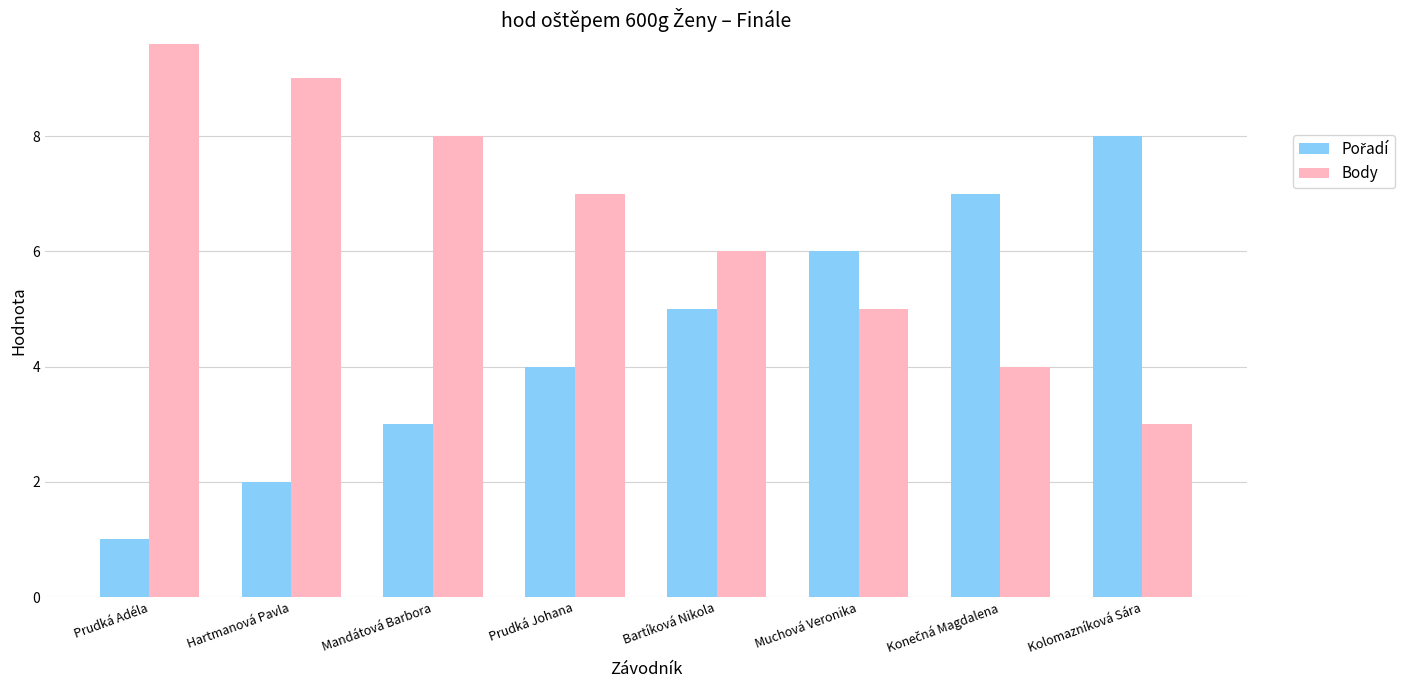

Is it true that Body equals 5 at Muchová Veronika?

True